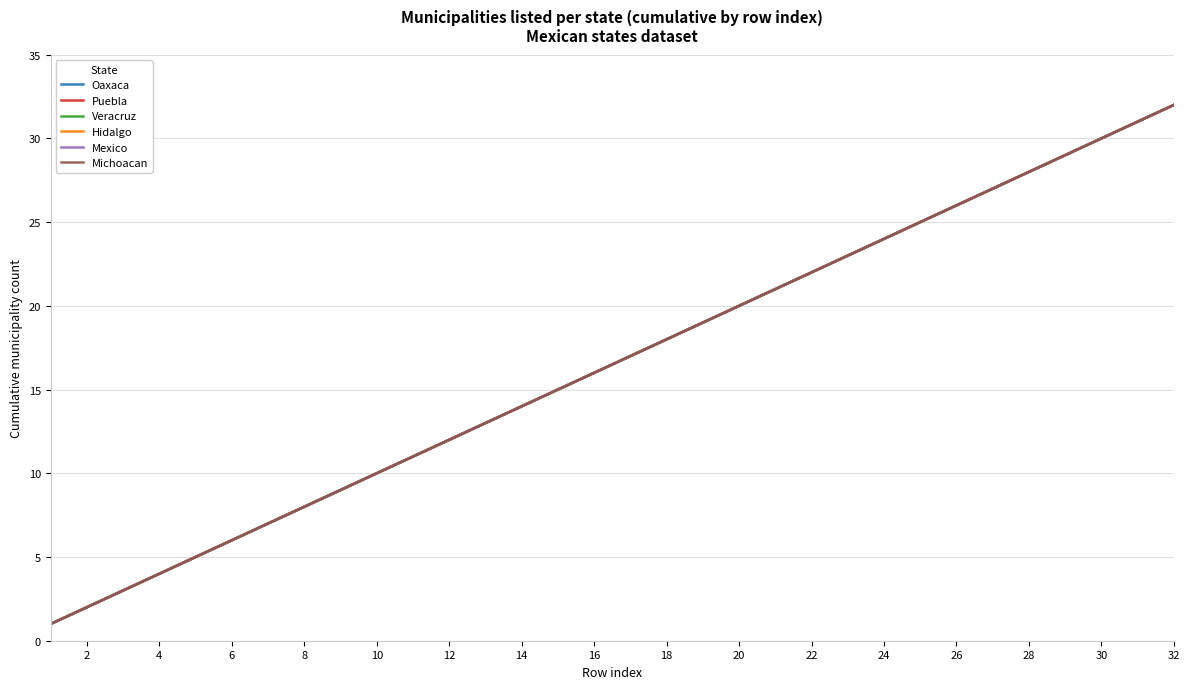

How many lines are shown in the chart?

6